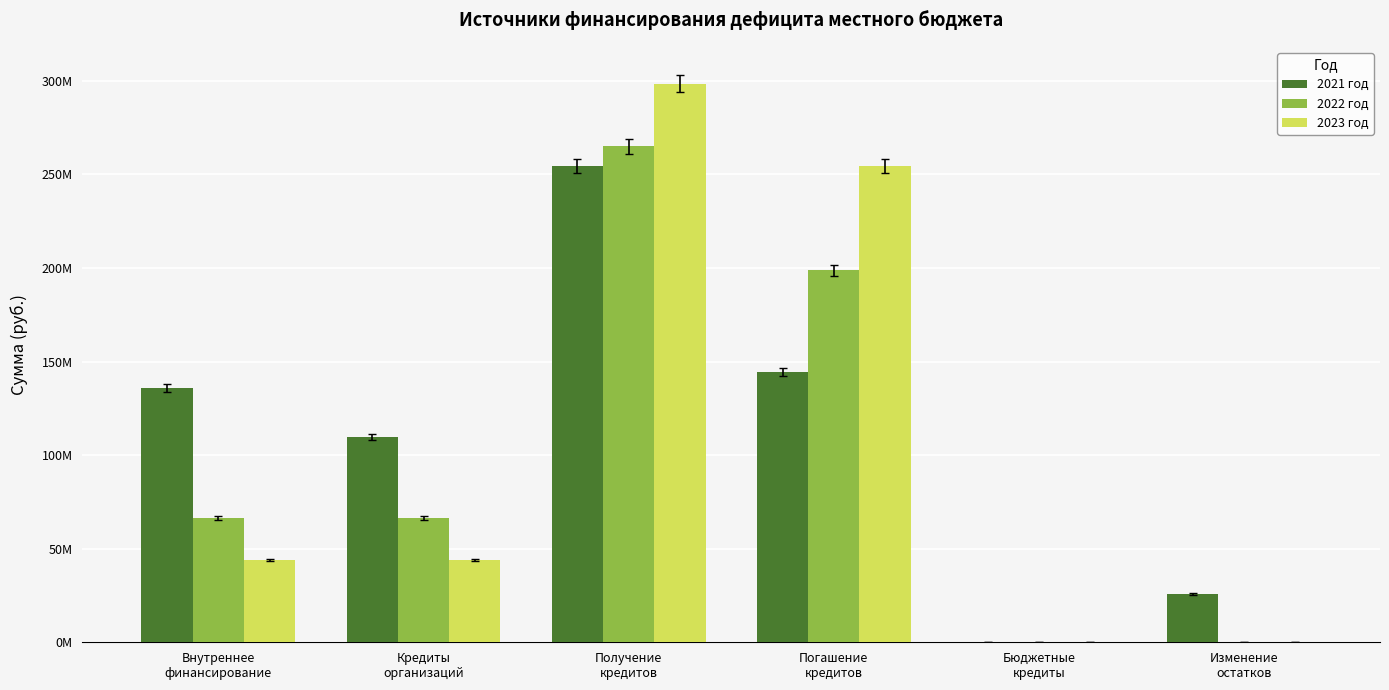

What is the value of the 2022 год bar at the 4th from the left?

198667499.3